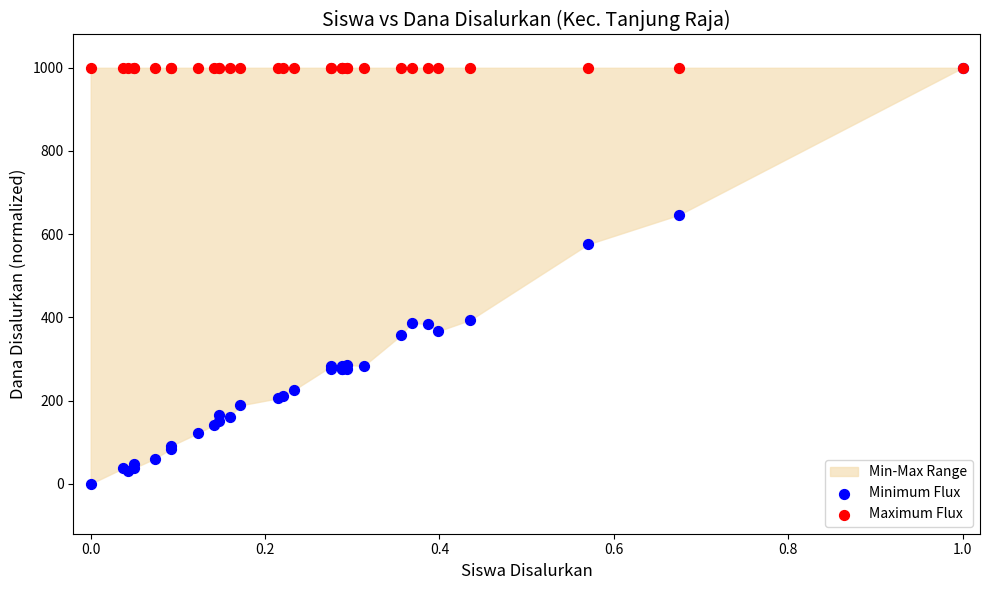

Across all series, what Y value is closest to 500?

575.8